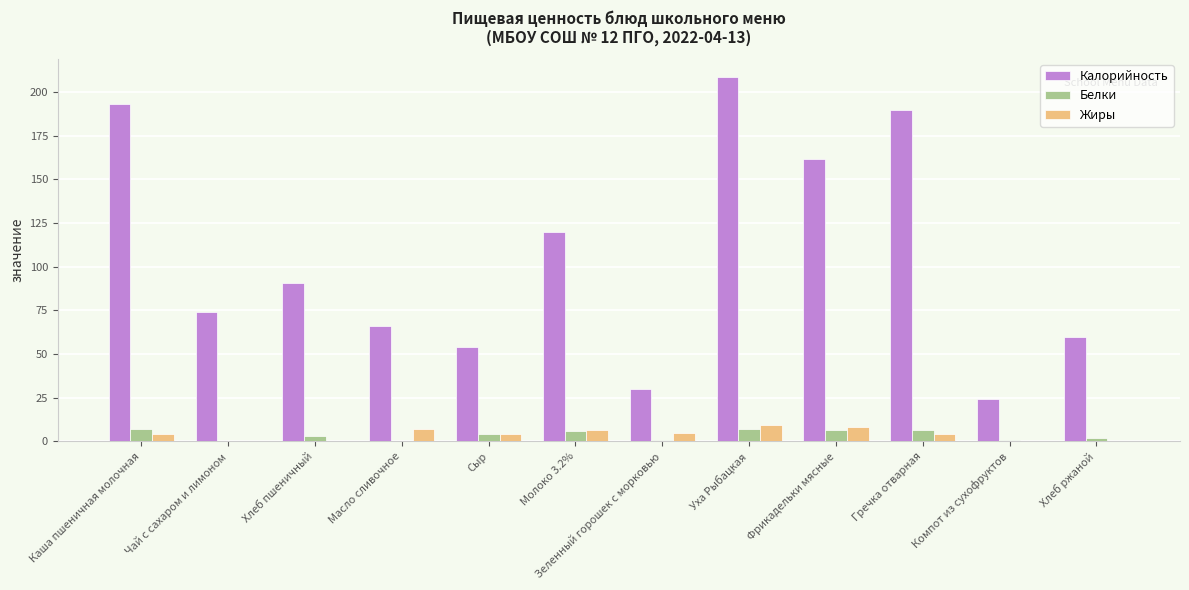

What is the sum of all Жиры values?

49.4